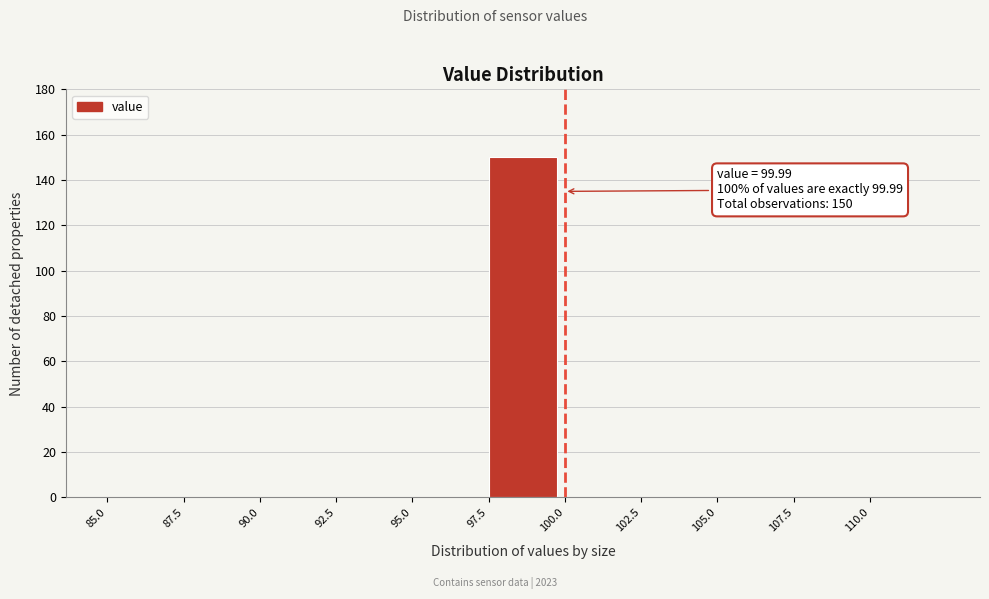

Over which range of the x-axis is the bar tallest?

97.5 to 100.0